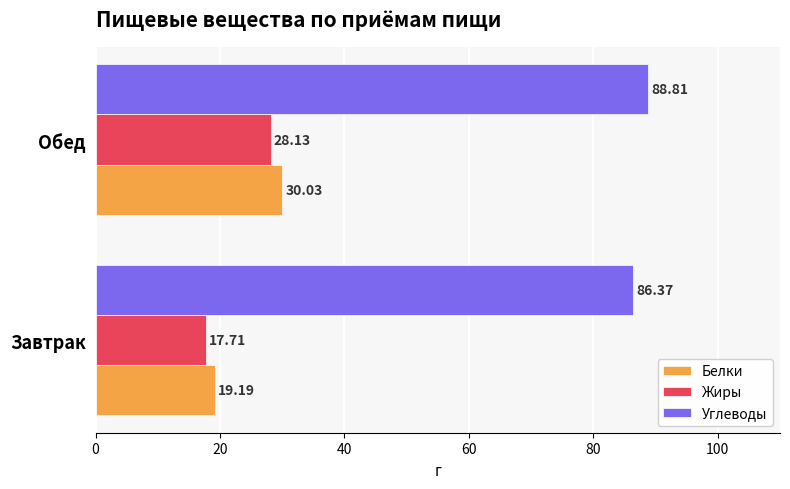

Which label corresponds to the largest value in the chart?

Обед